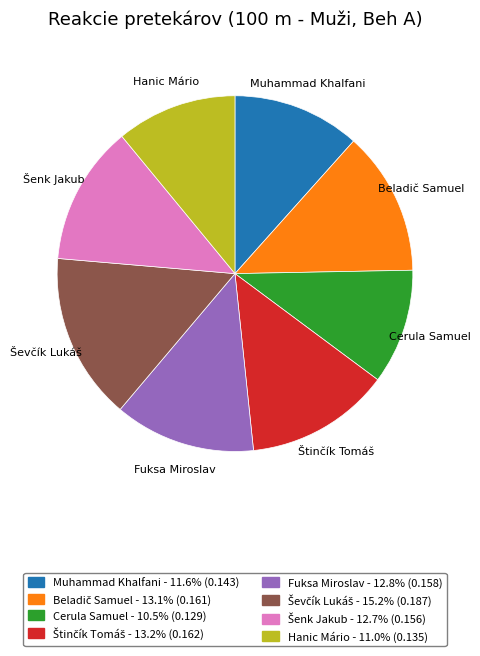

Combined, do Fuksa Miroslav and Cerula Samuel account for over 50%?

No